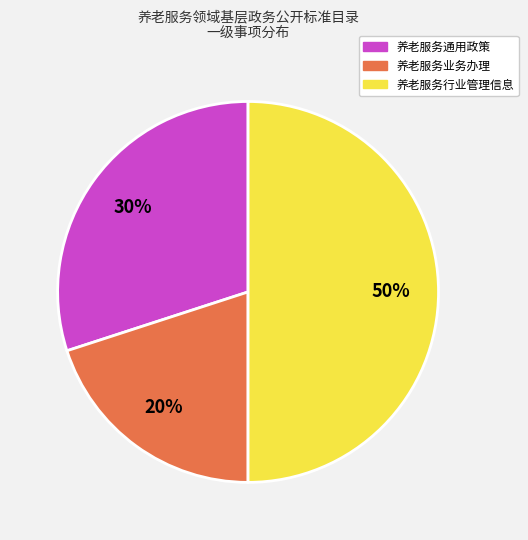

To the nearest percent, what percentage of the pie is 养老服务通用政策?

30%